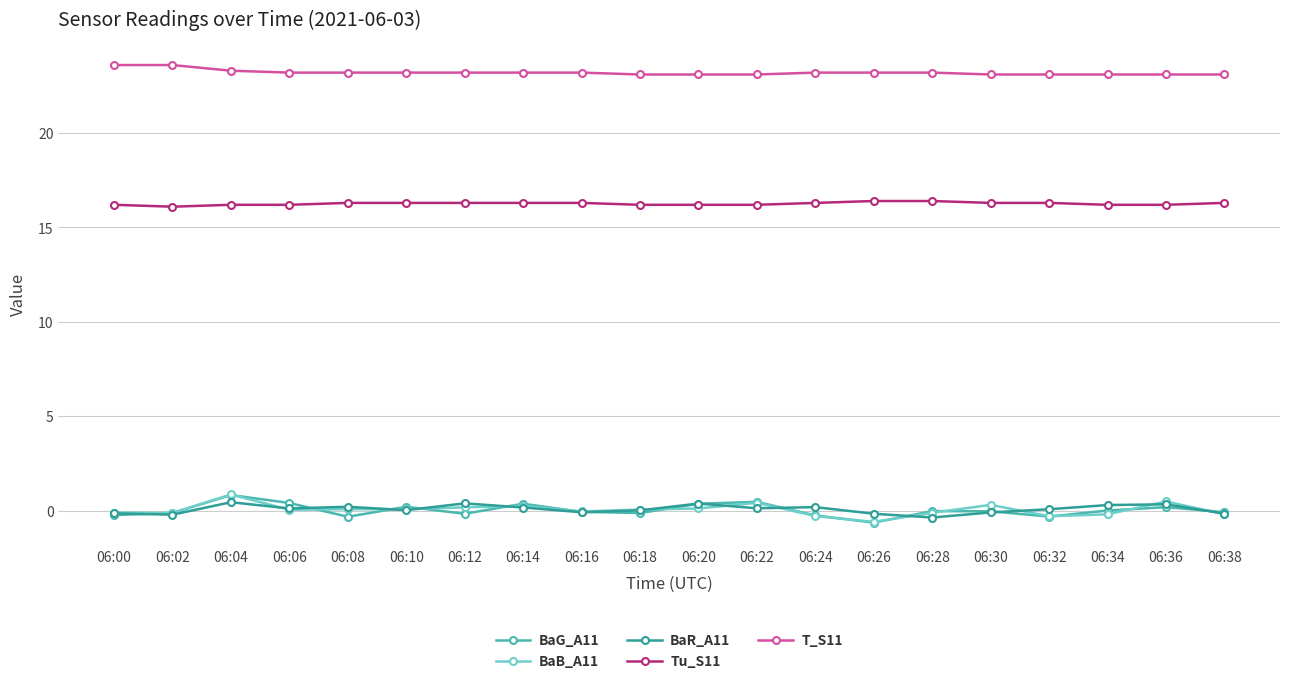

At which category does BaB_A11 reach its first local peak?

06:04